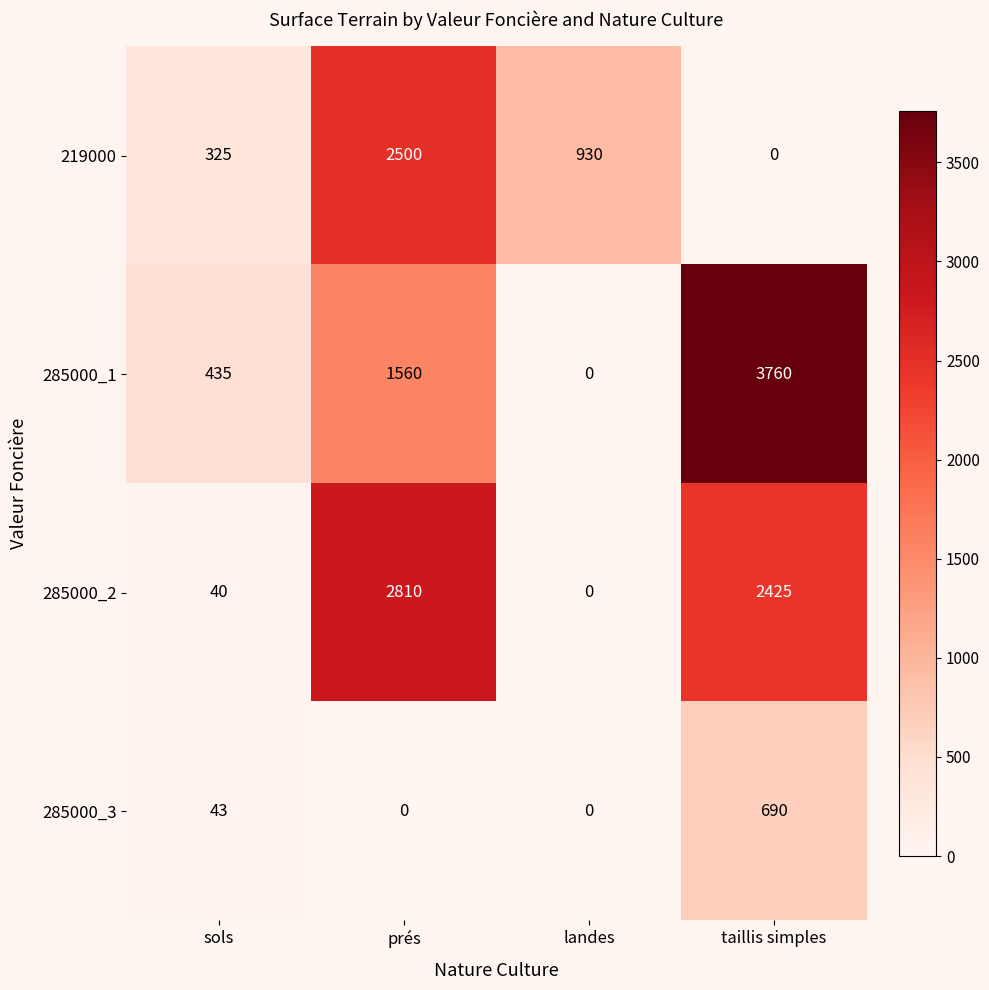

What is the total value across all series at landes?

930